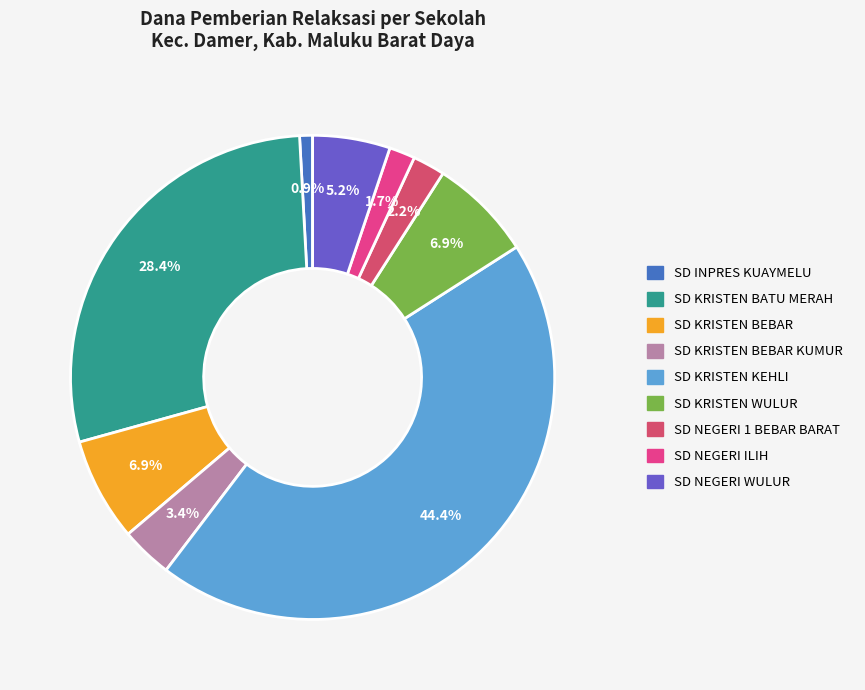

How many slices are in this pie chart?

9